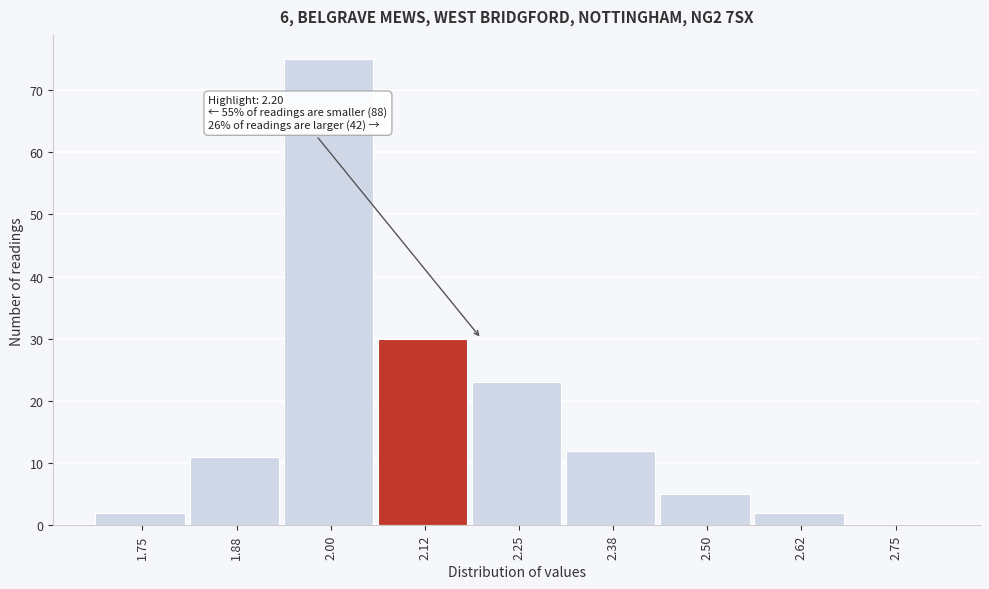

Reading left to right, transcribe all the data shown in this chart.

1.75=2	1.88=11	2.00=75	2.12=30	2.25=23	2.38=12	2.50=5	2.62=2	2.75=0